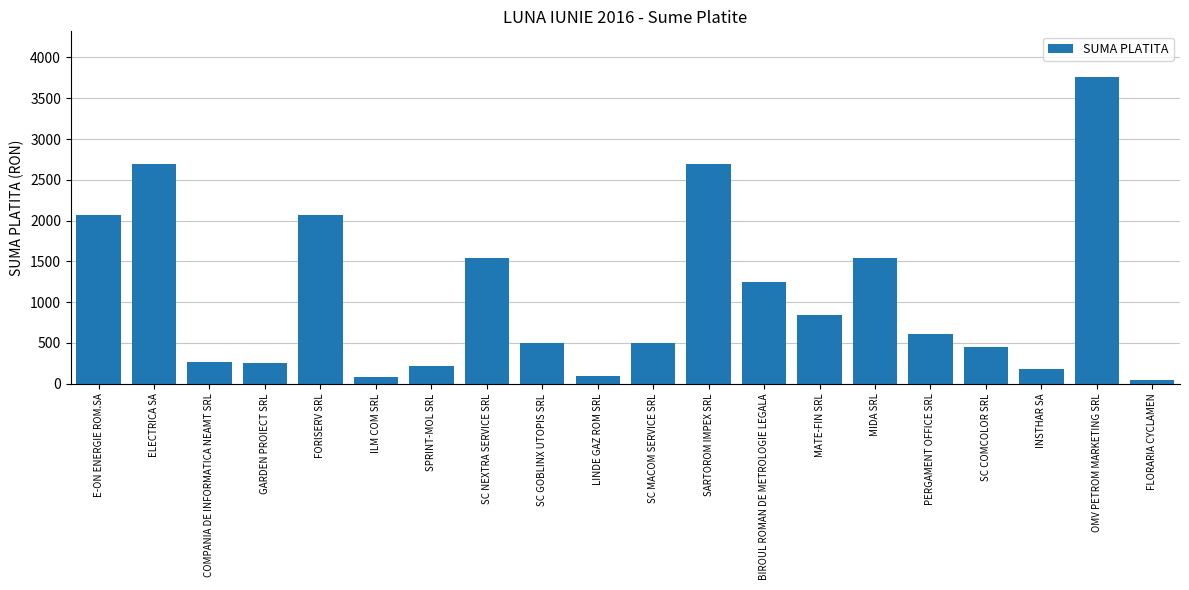

How many bars are there in total?

20